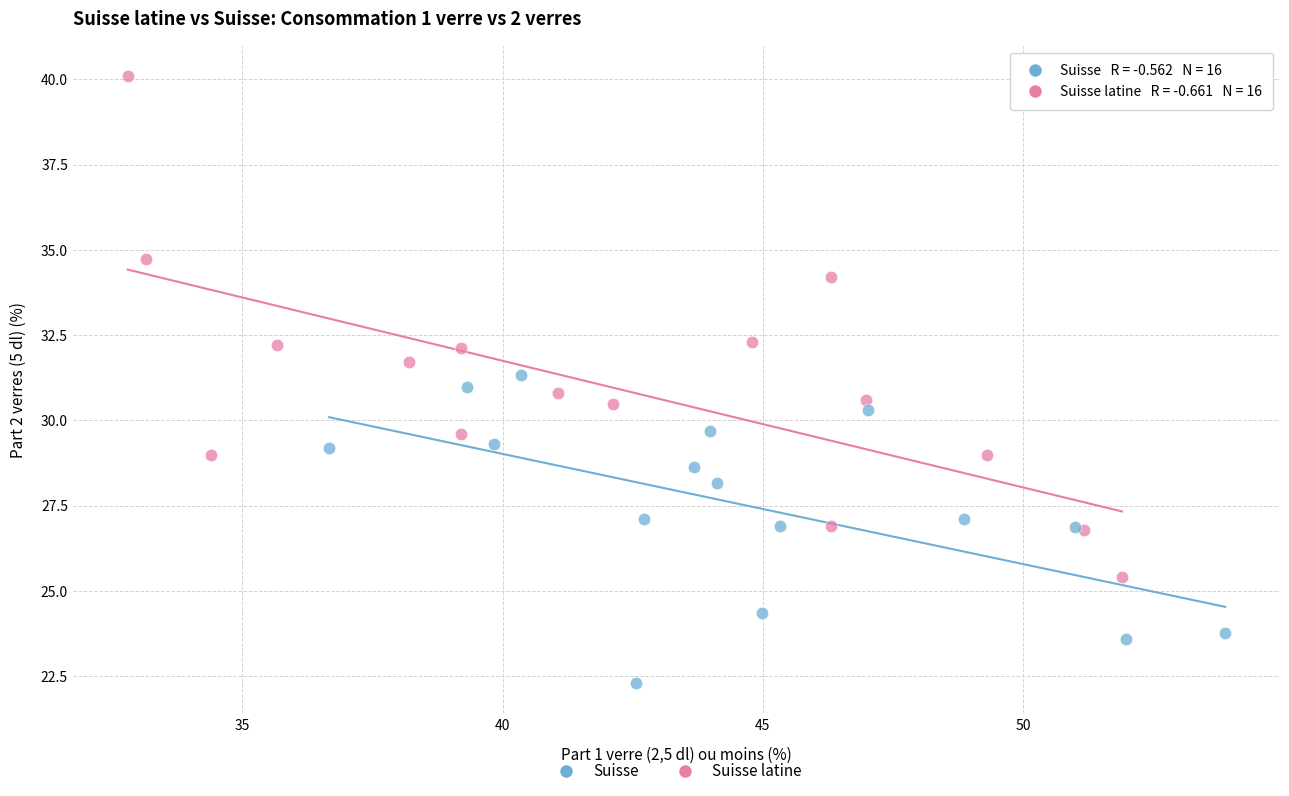

Which series has the widest spread of Y values?

Suisse latine